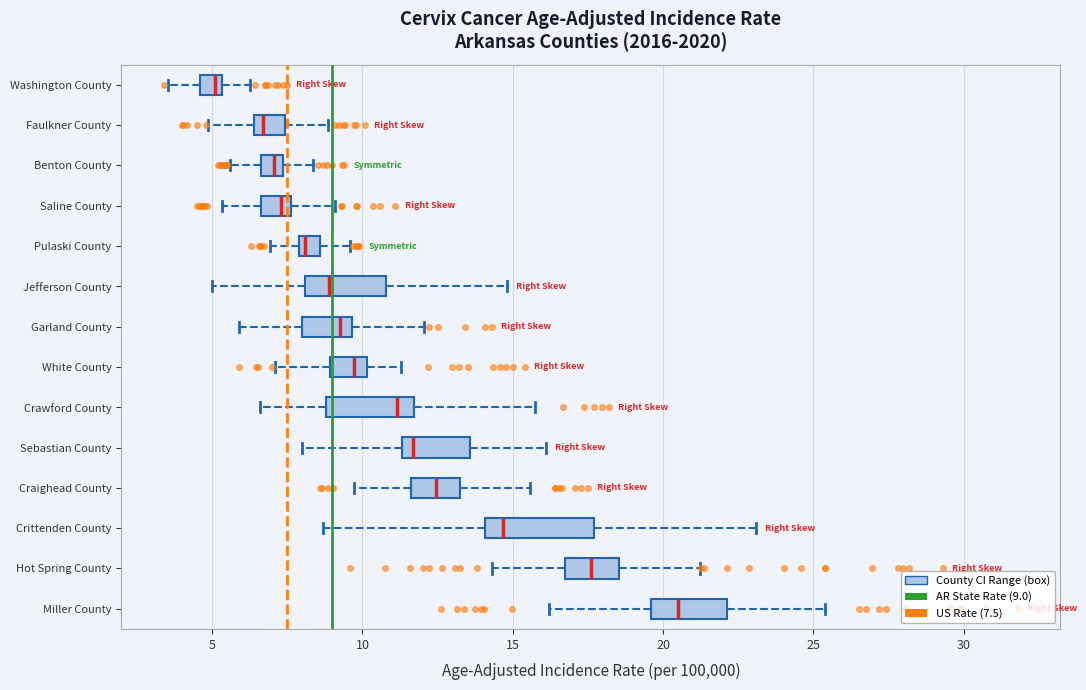

Where does the left whisker of the box for Saline County end on the x-axis? The values are not printed on the chart, so give them approximately, as read against the axis.

5.5